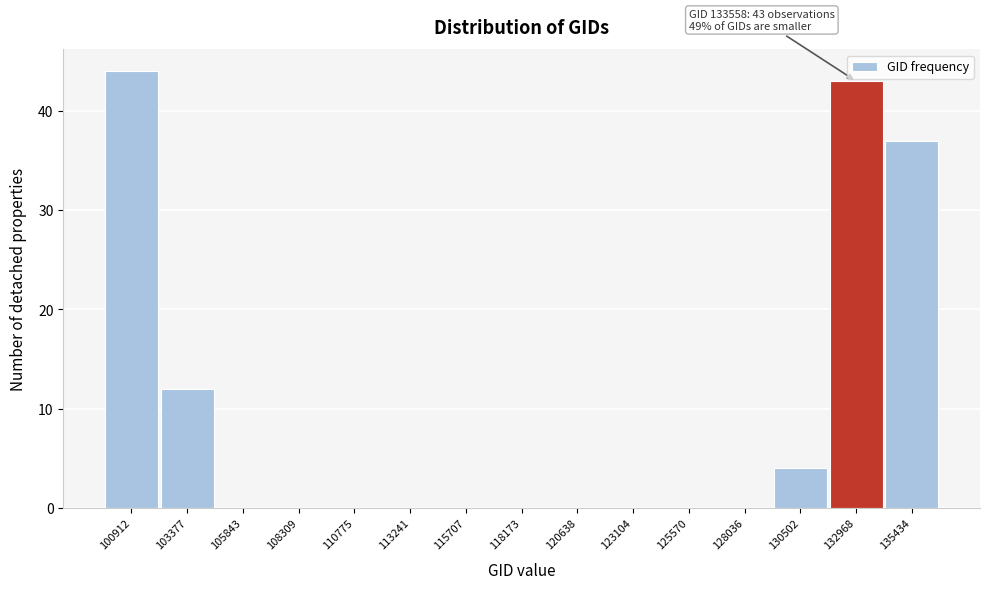

Reading left to right, transcribe all the data shown in this chart.

100912=44	103377=12	105843=0	108309=0	110775=0	113241=0	115707=0	118173=0	120638=0	123104=0	125570=0	128036=0	130502=4	132968=43	135434=37